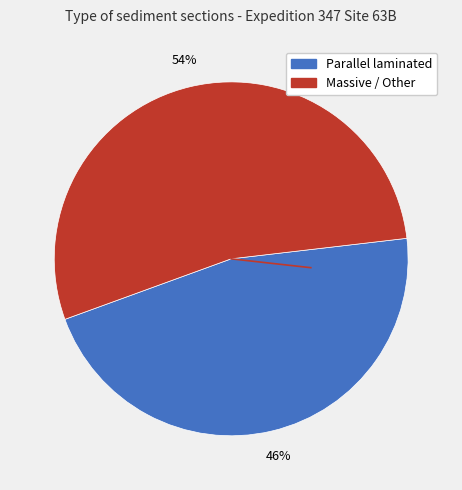

Is there a majority slice in this chart?

Yes